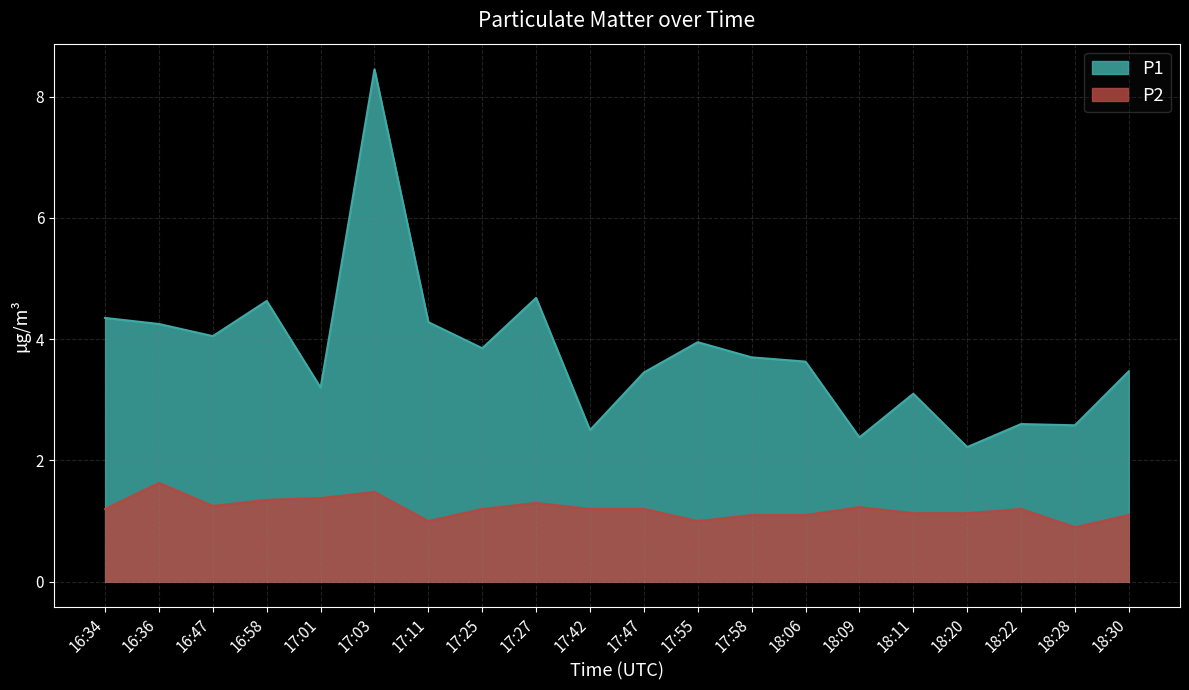

Reading right to left, extract all data points from this chart.

P1: 3.5	2.6	2.6	2.2	3.1	2.4	3.6	3.7	4.0	3.5	2.5	4.7	3.9	4.3	8.4	3.2	4.6	4.0	4.2	4.3
P2: 1.1	0.9	1.2	1.1	1.1	1.2	1.1	1.1	1.0	1.2	1.2	1.3	1.2	1.0	1.5	1.4	1.4	1.2	1.6	1.2